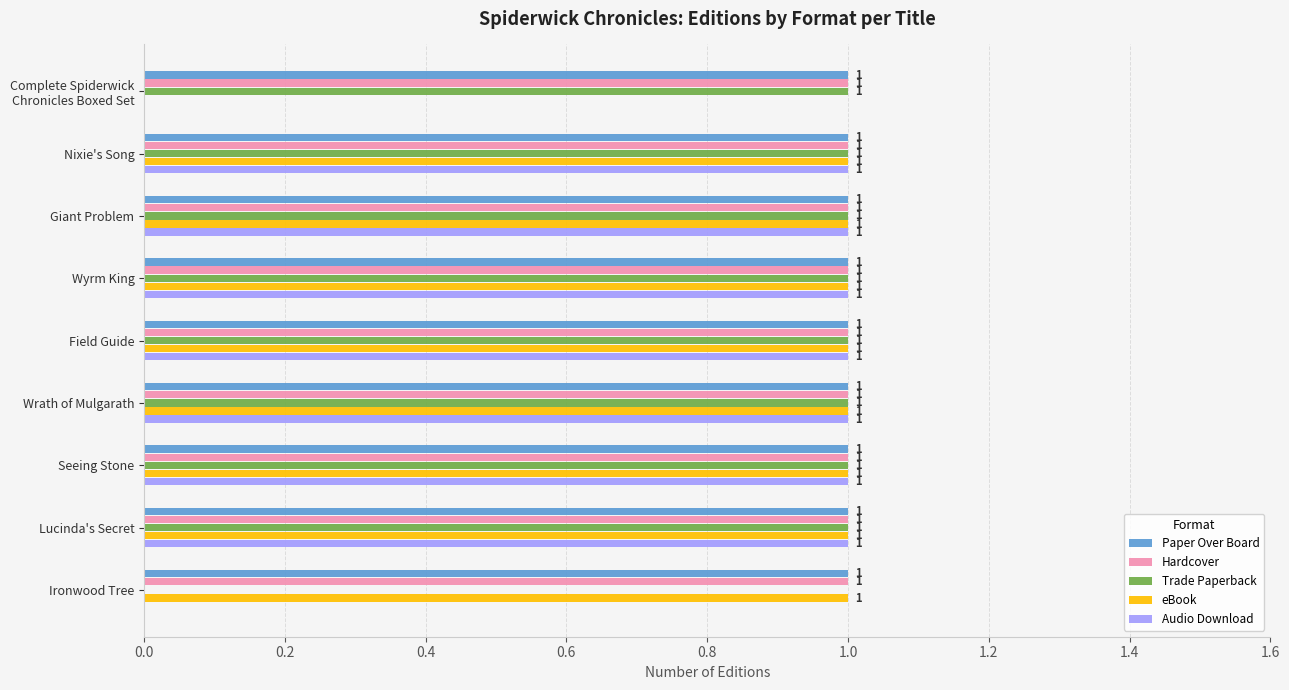

How many categories are shown in the chart?

9